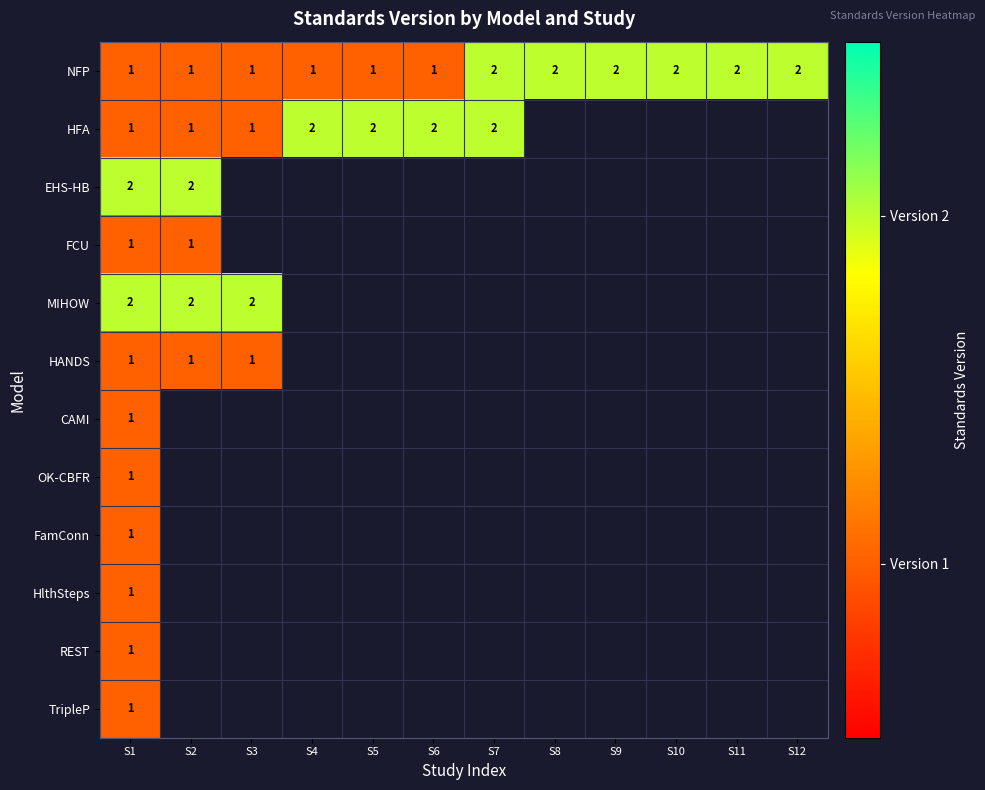

True or false: HANDS has a value of 1.4 at S2.

False